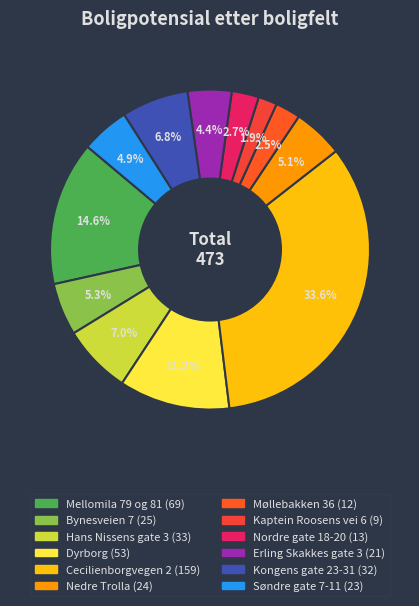

Which category has the biggest portion of the pie?

Cecilienborgvegen 2